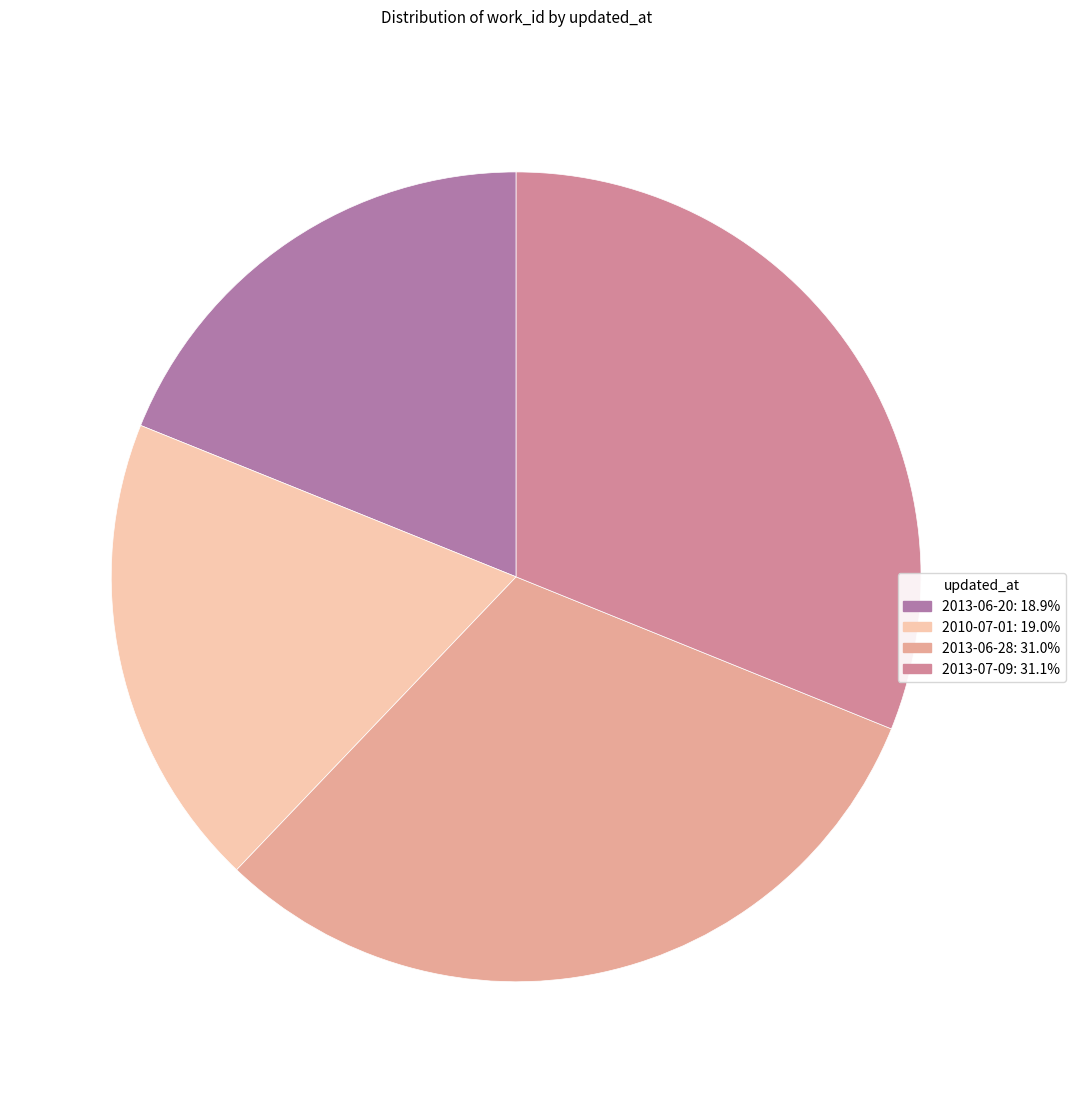

How many slices are in this pie chart?

4